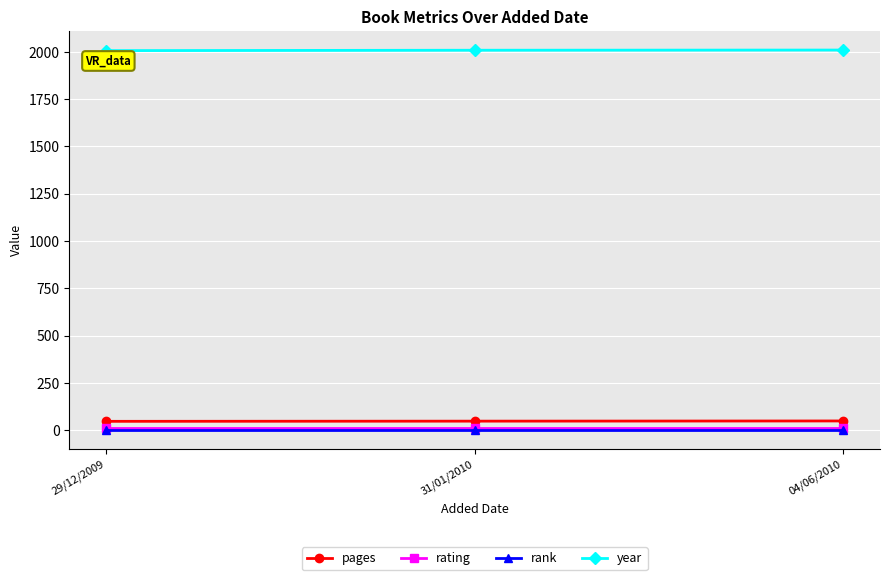

What is the value of the pages point at the 3rd from the left?

48